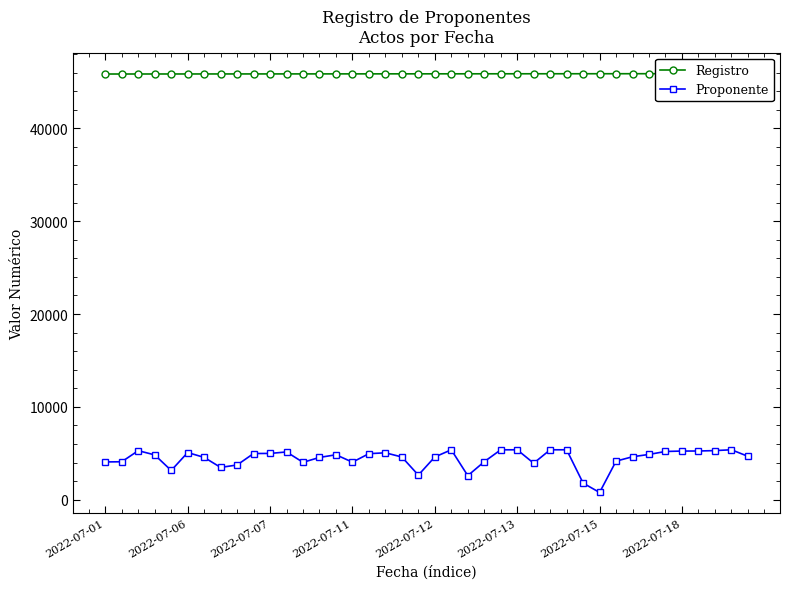

True or false: Proponente has more than 0 interior local peaks.

True